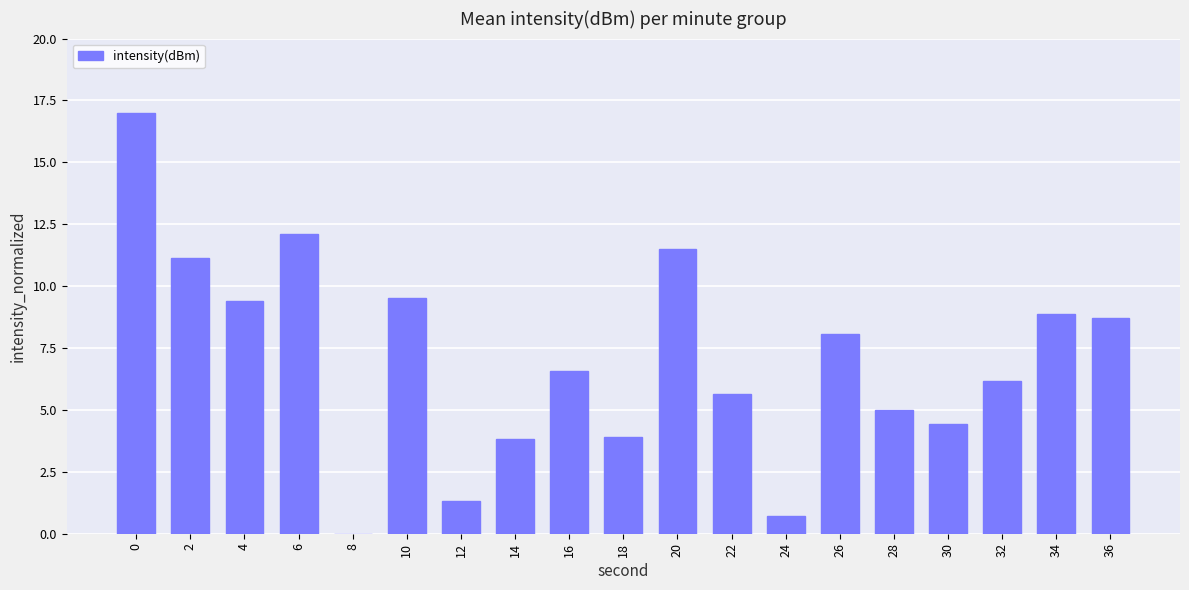

Between 30 and 20, which is larger?

20